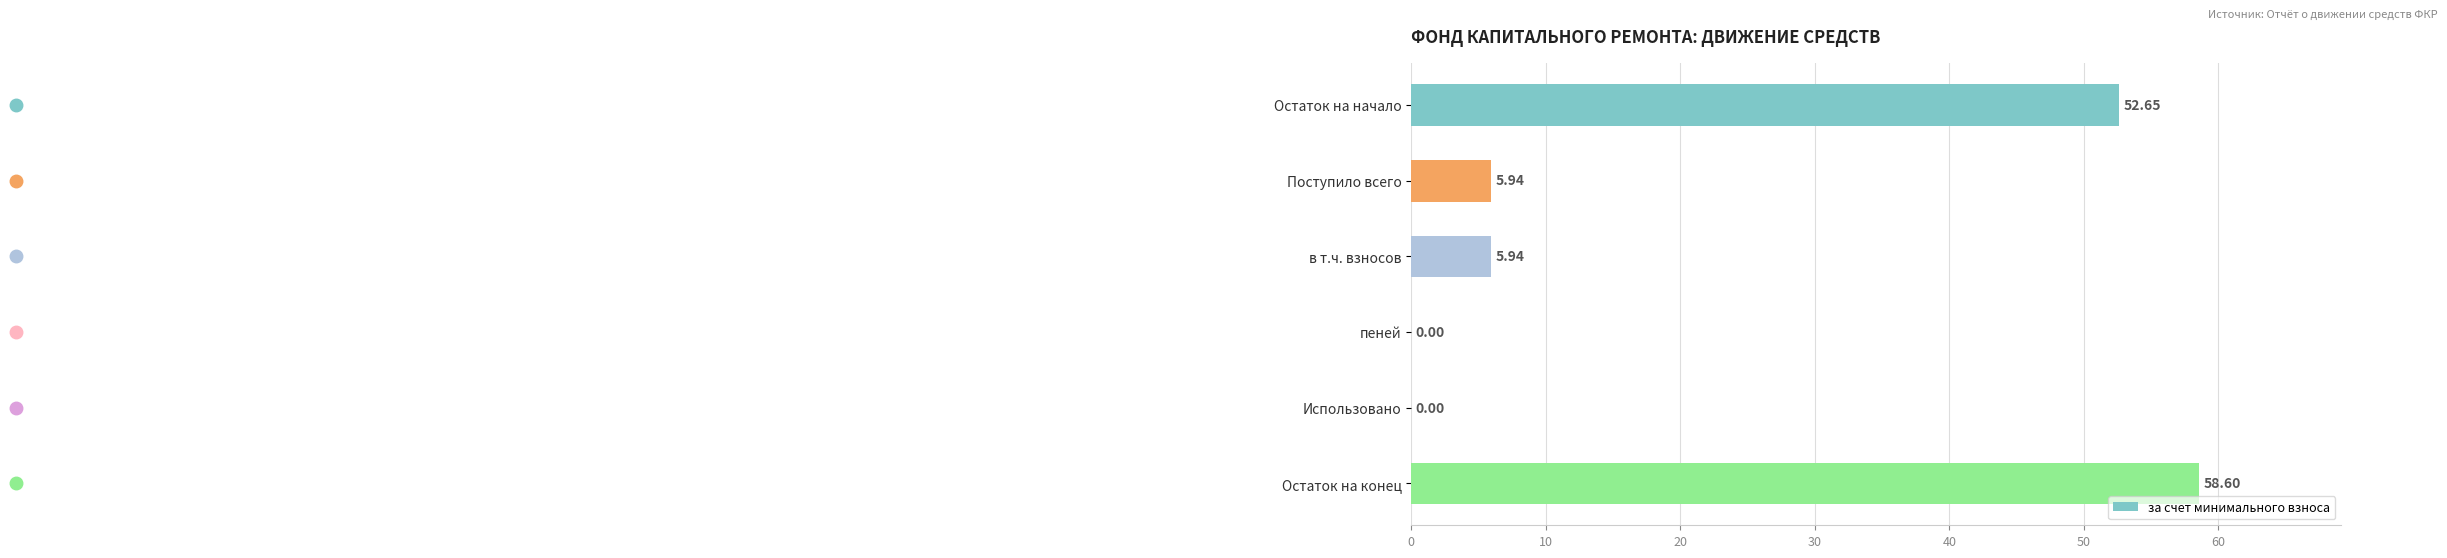

Which category has the highest value across all series?

Остаток на конец